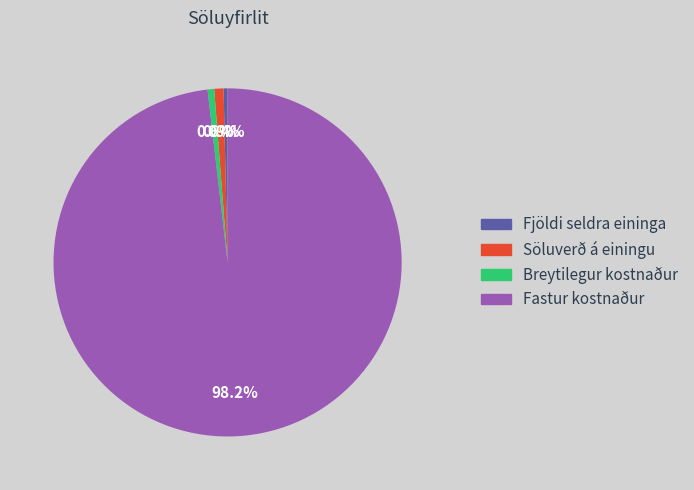

Is there a majority slice in this chart?

Yes